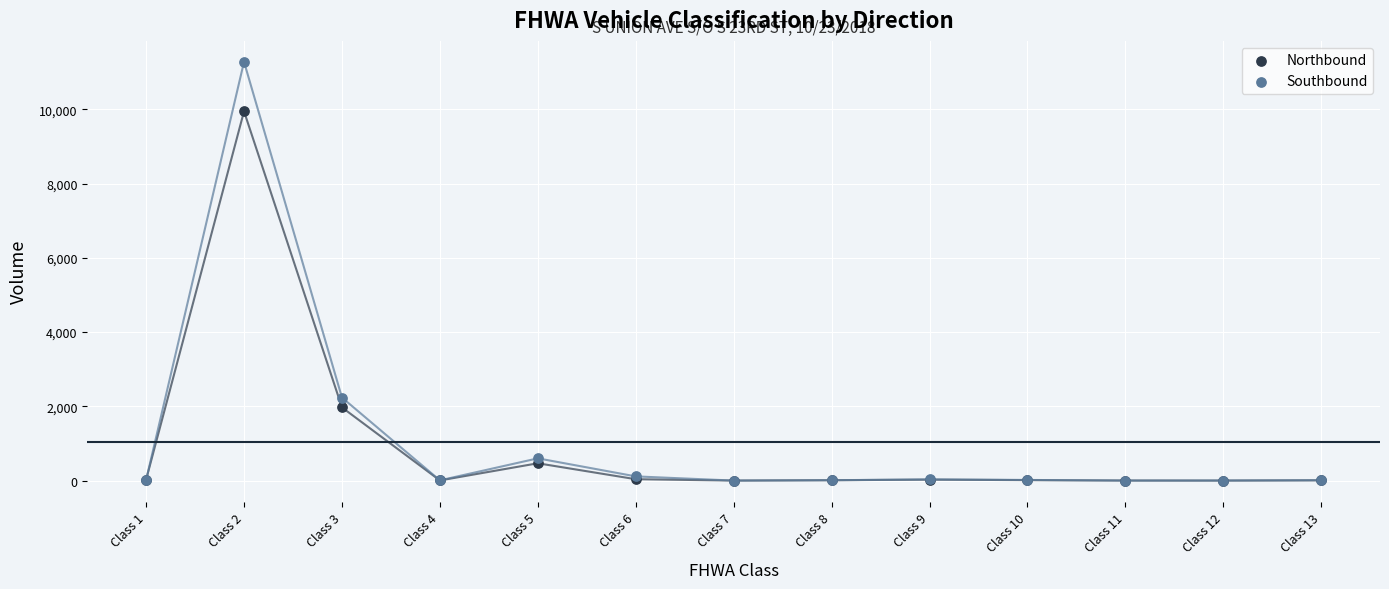

In the Southbound series, what Y value is closest to 5639?

2236